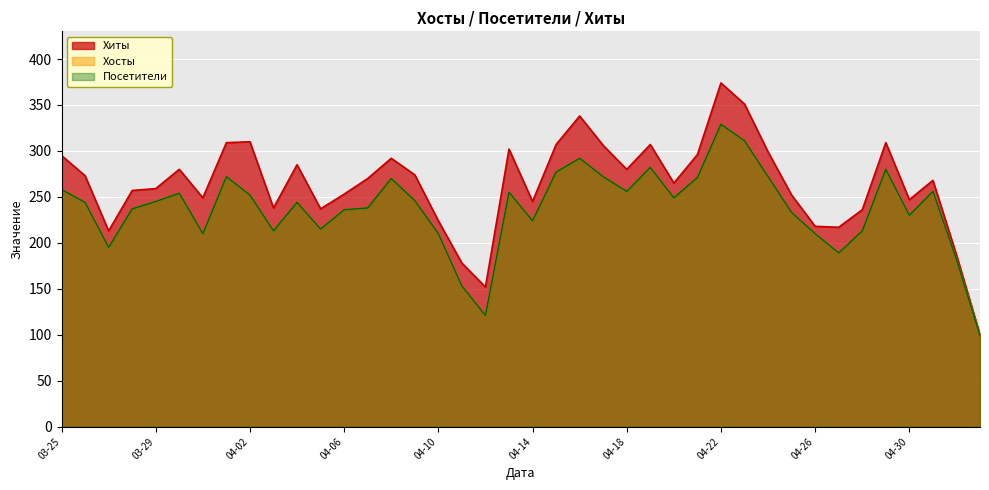

True or false: Посетители and Хиты intersect in this chart.

False